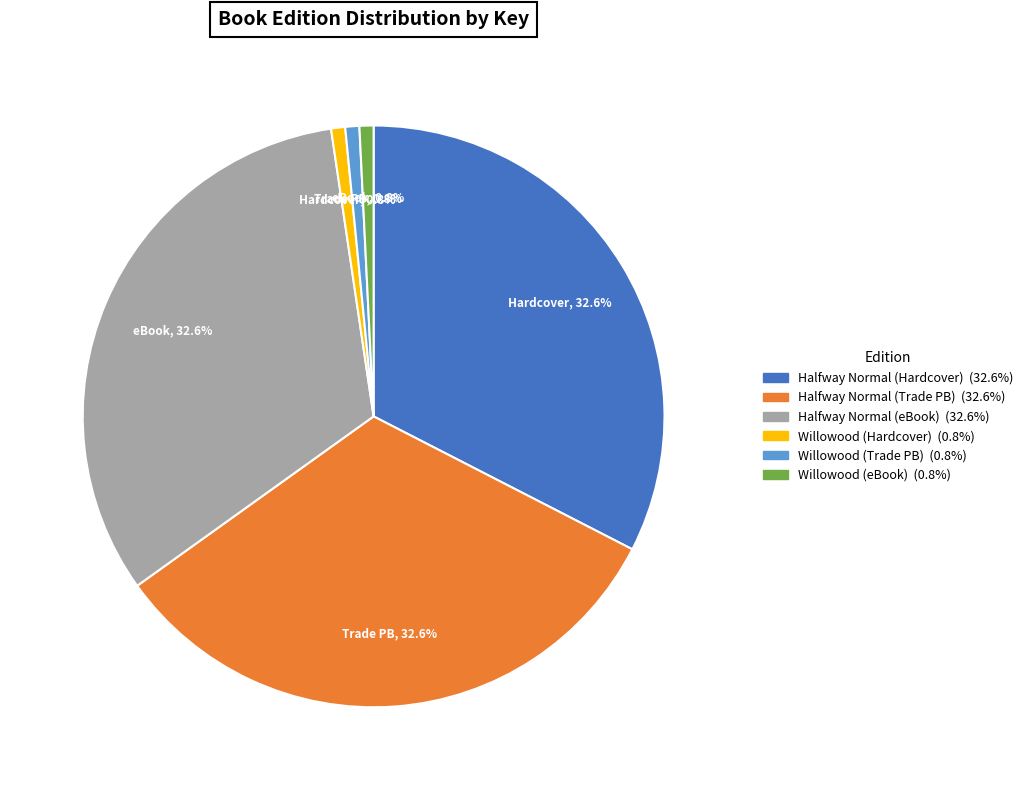

Is there any slice that represents more than half of the pie?

No